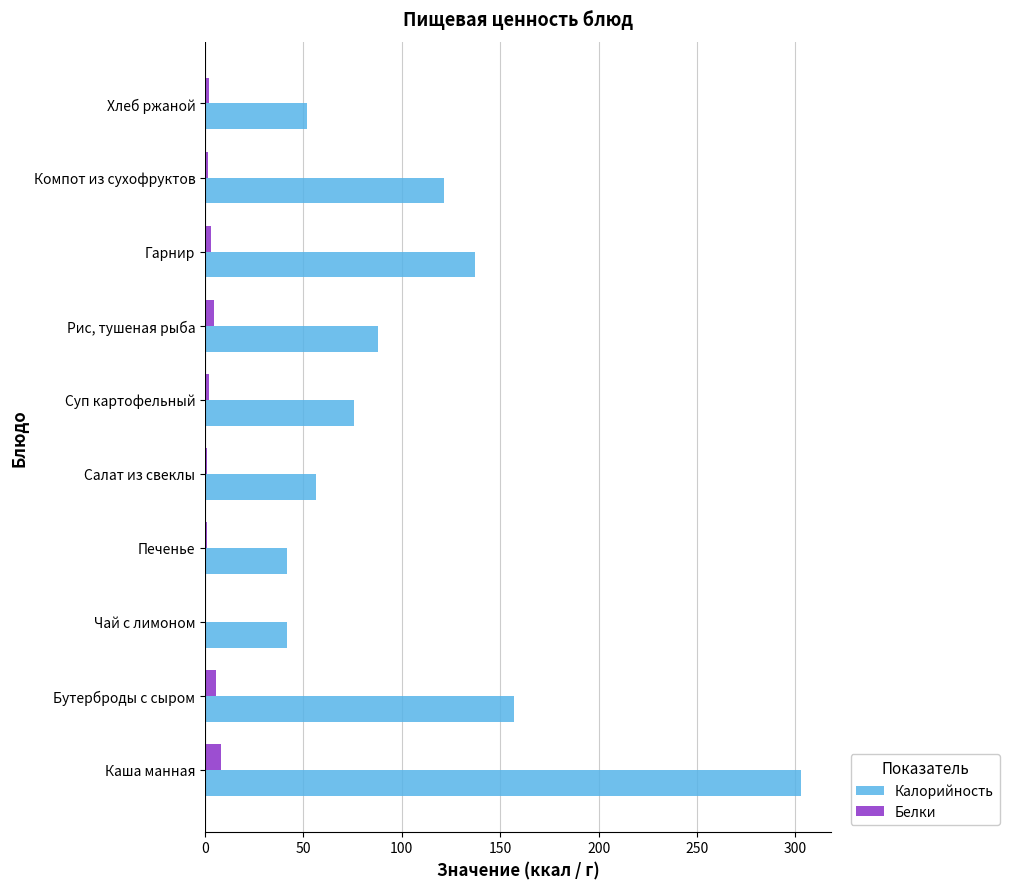

At which label is Калорийность closest to 172?

Бутерброды с сыром